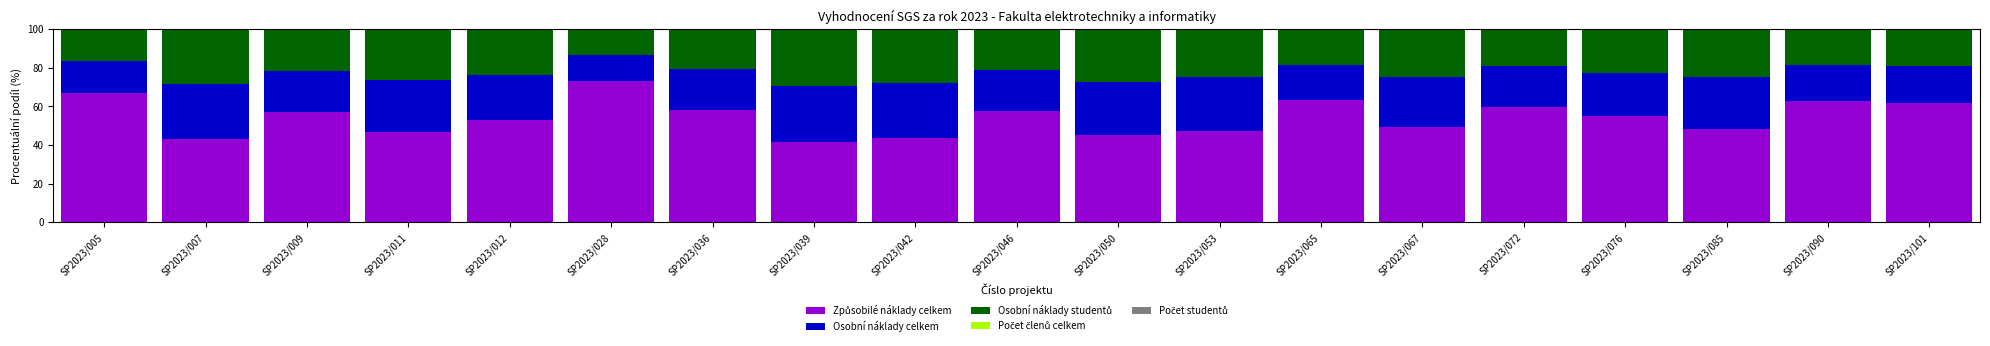

What is the total value across all series at SP2023/012?

100.0